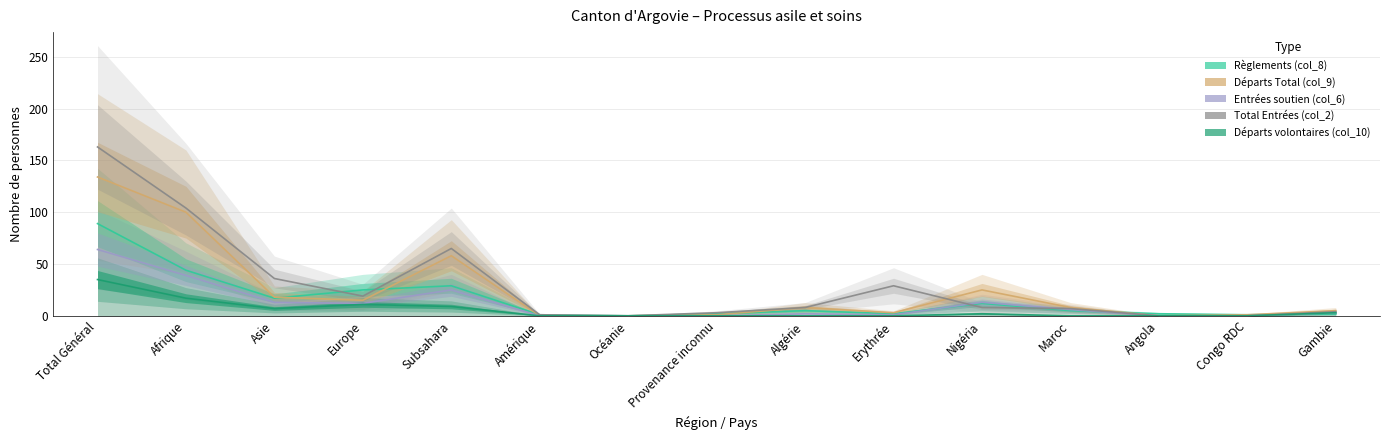

What position from the right is Angola?

3